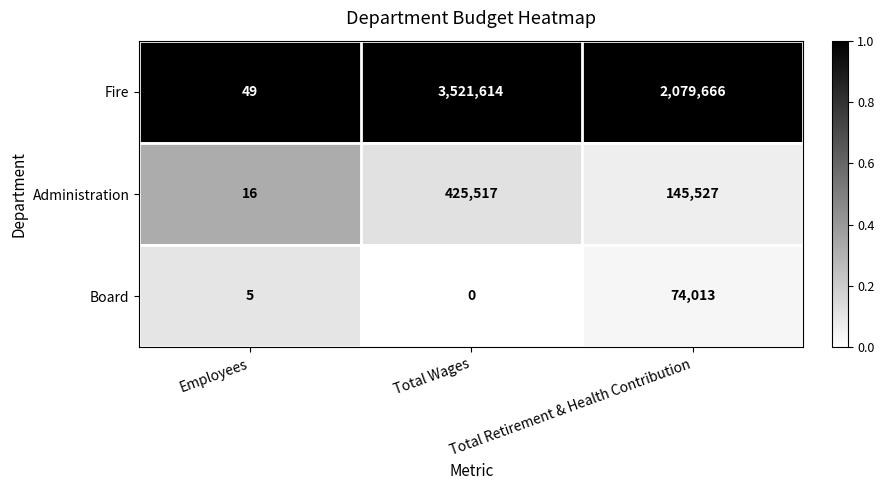

The Administration series shows 162392 at Total Wages. True or false?

False